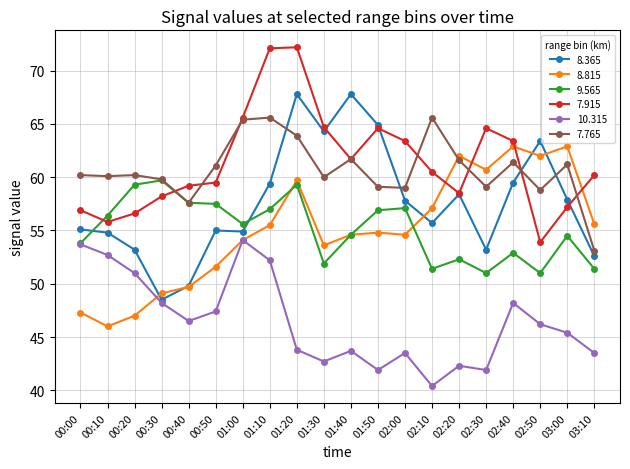

What is the label of the 12th point from the left?

01:50